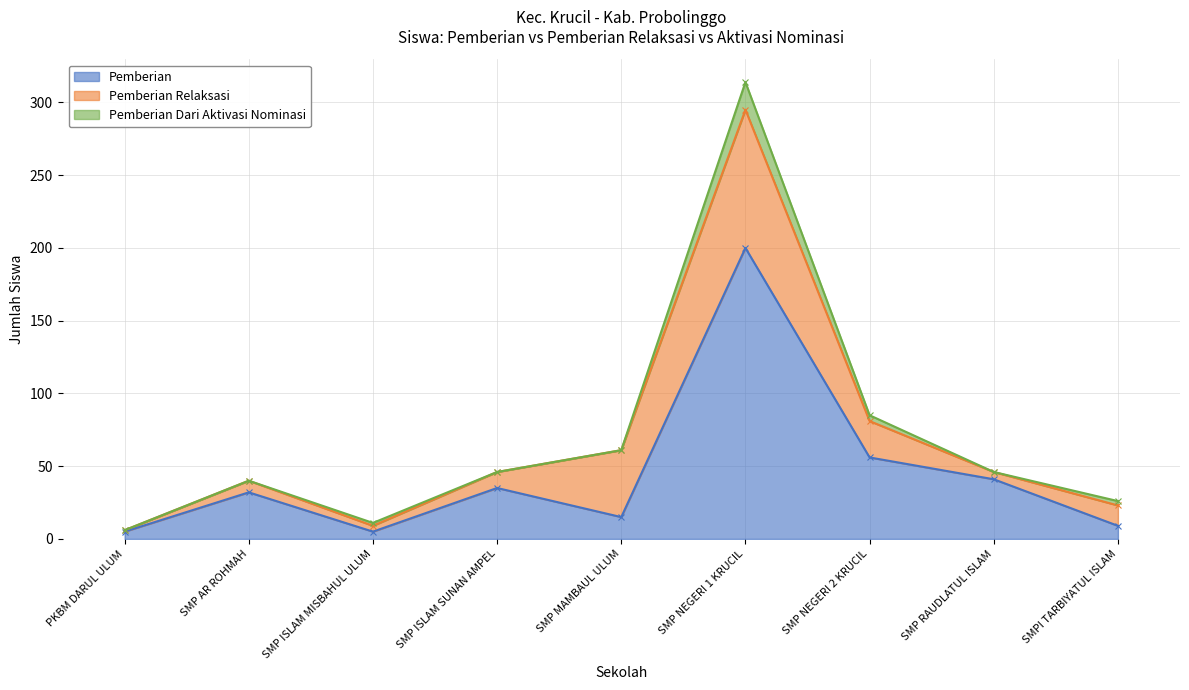

True or false: Pemberian has a value of 5 at PKBM DARUL ULUM.

True